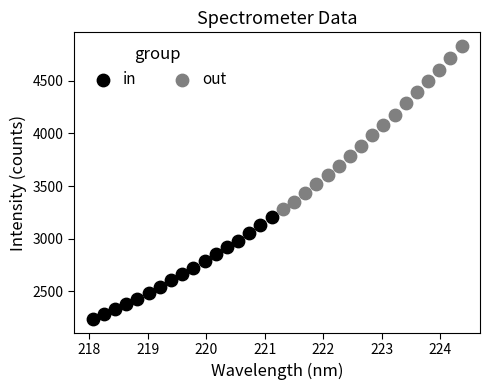

Which series has the largest Y range (max minus min)?

out